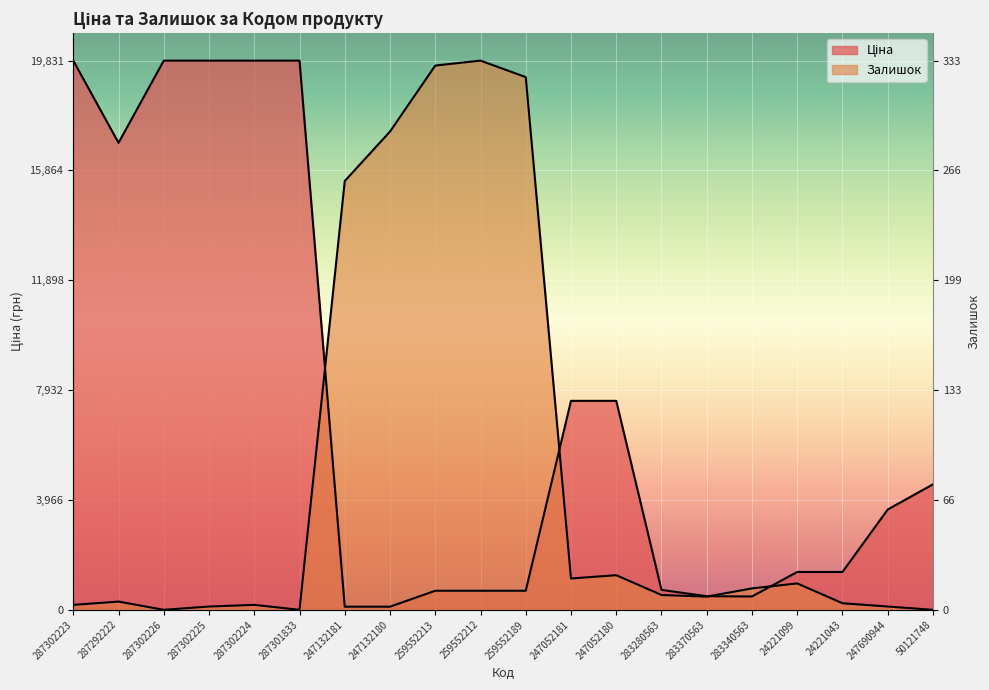

The value of Залишок at 259552212 is 1.4. True or false?

False